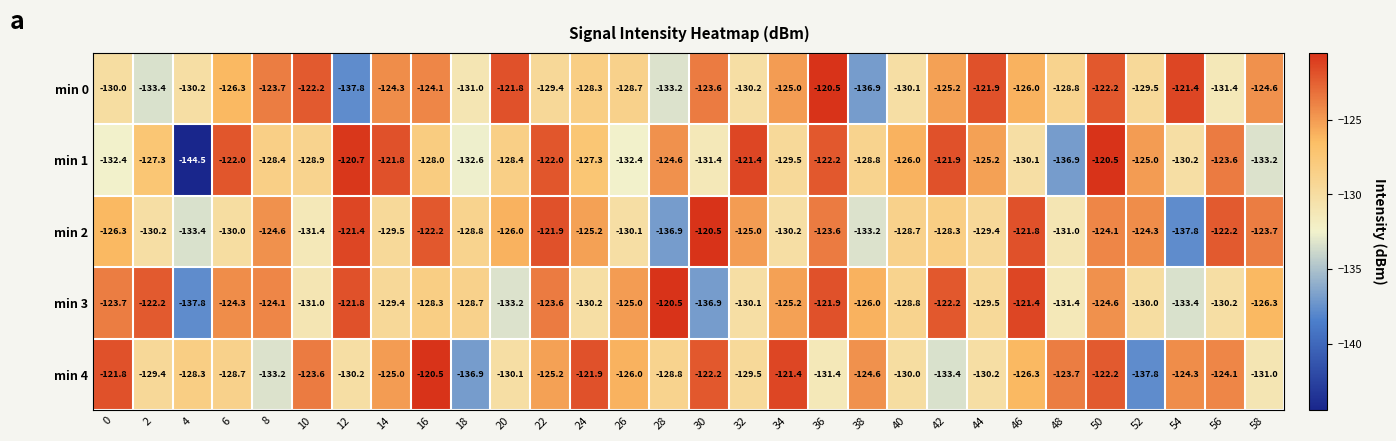

Count the number of categories in the chart.

30